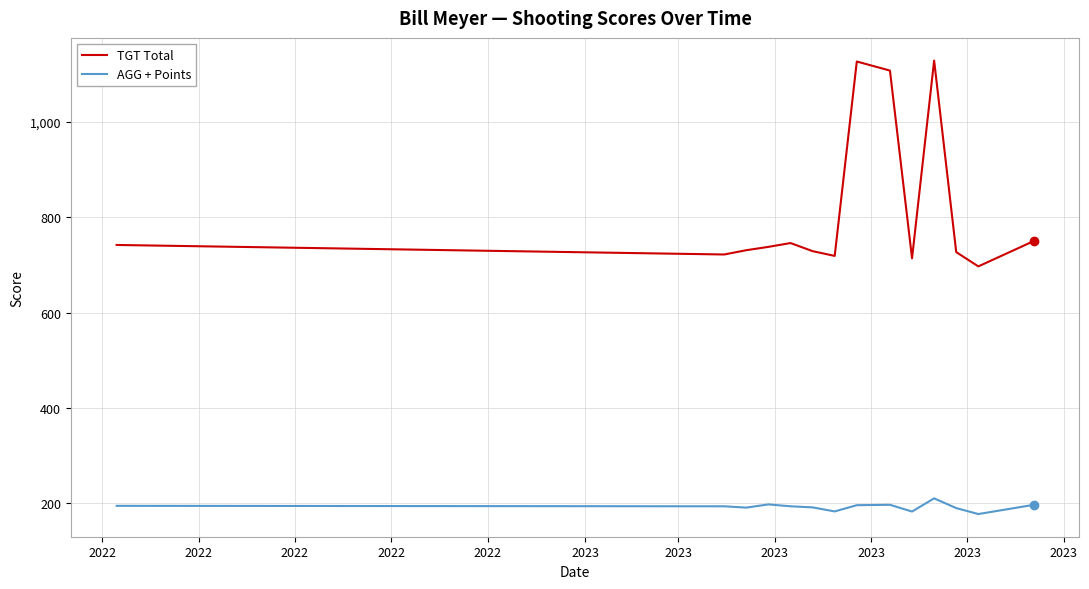

Rank the series by their maximum value, from highest to lowest.

TGT Total, AGG + Points